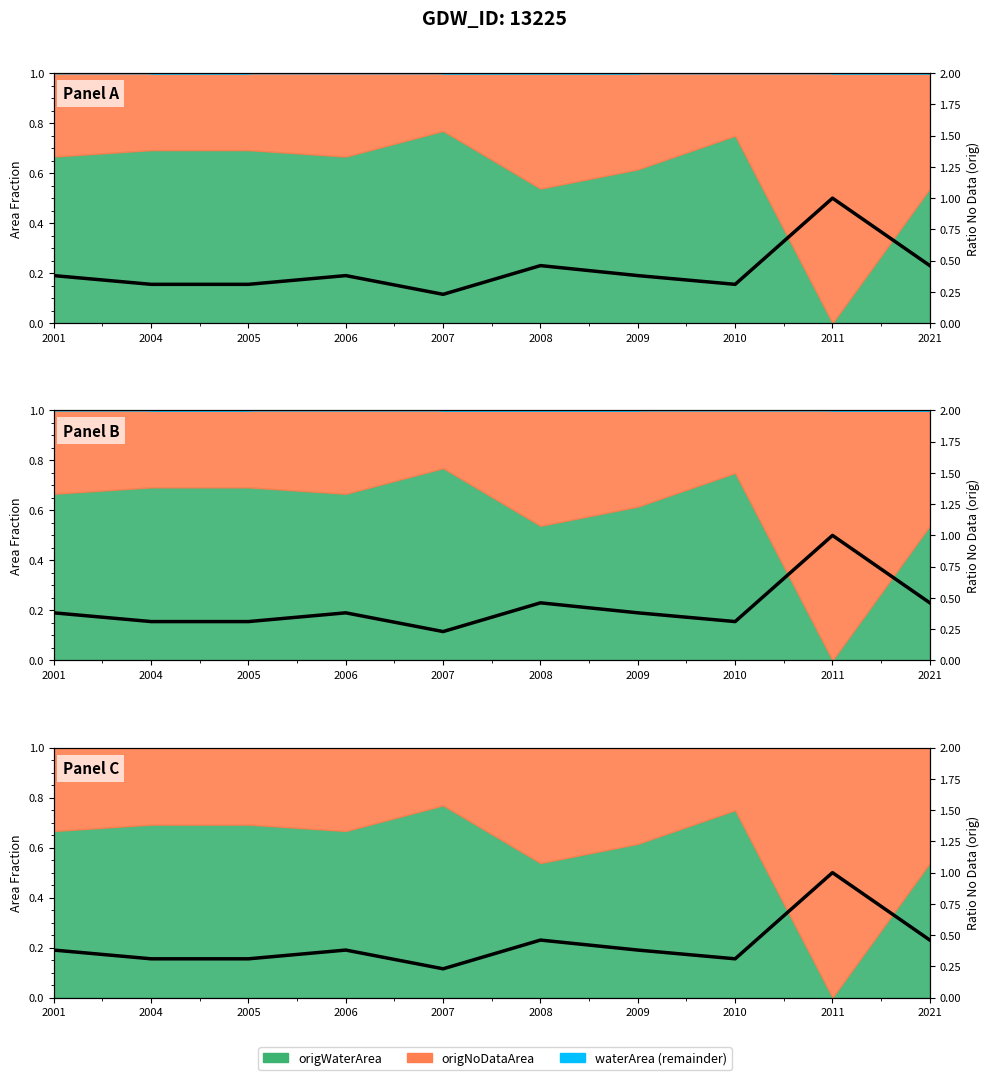

Where is the first local maximum?

2006